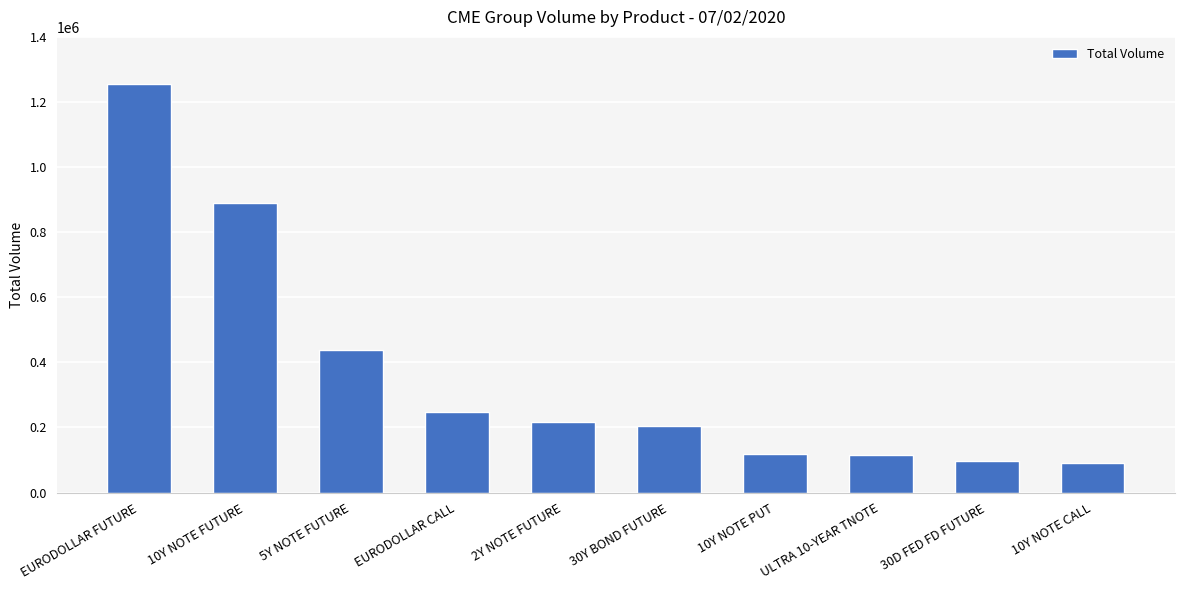

What is the sum of all values?

3671196